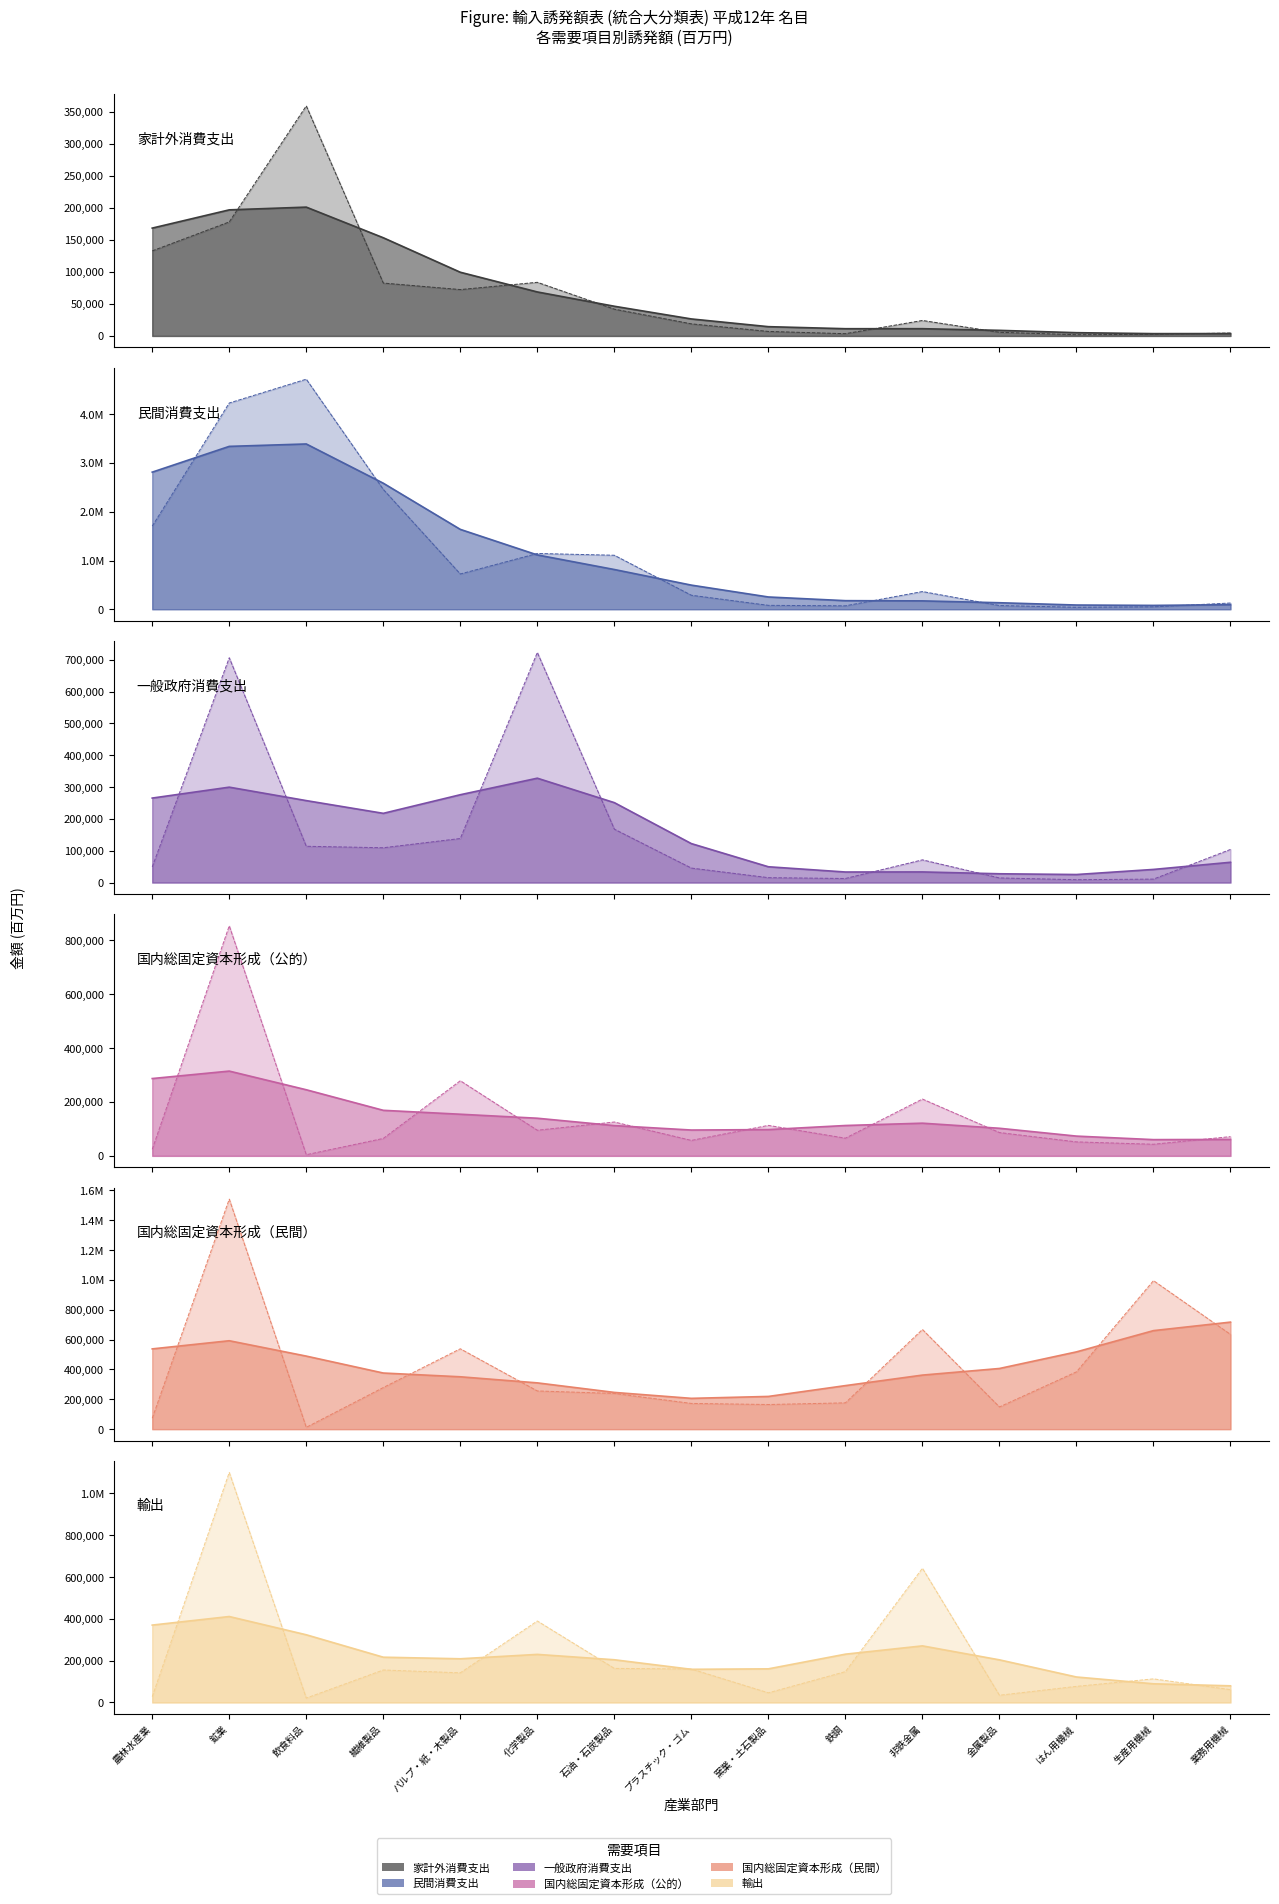

What is the minimum value for 国内総固定資本形成（公的）?

4257